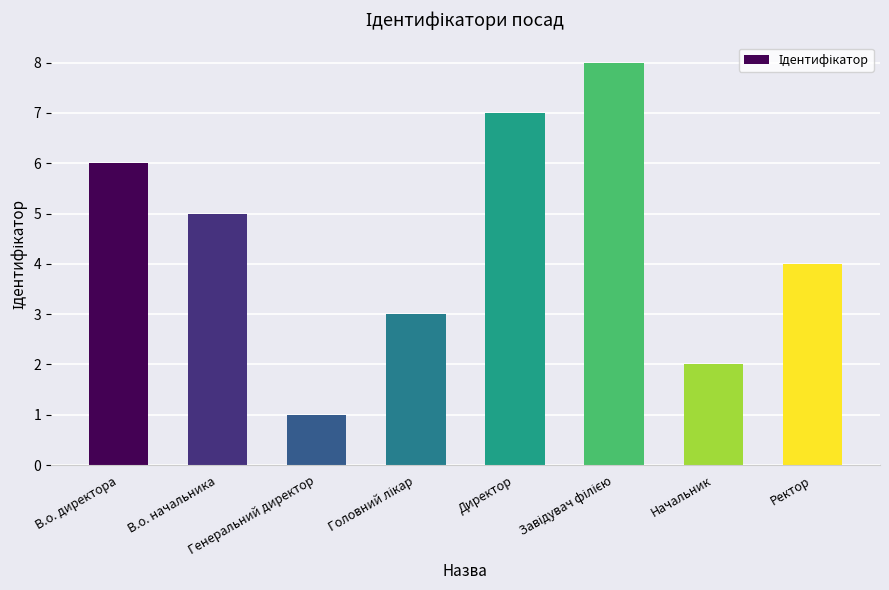

What is the label of the 5th bar from the left?

Директор